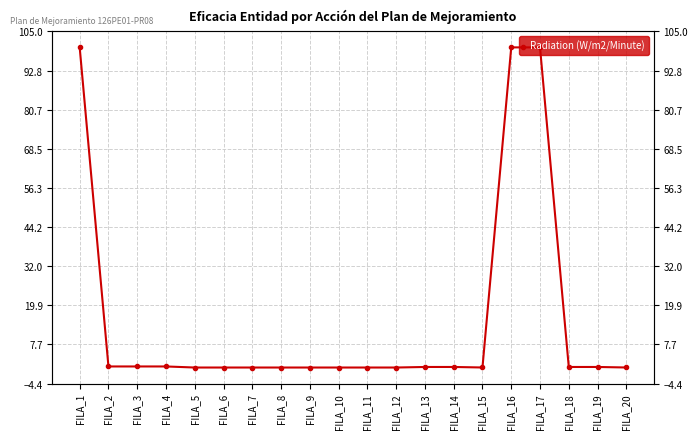

What is the greatest value displayed?

100.0